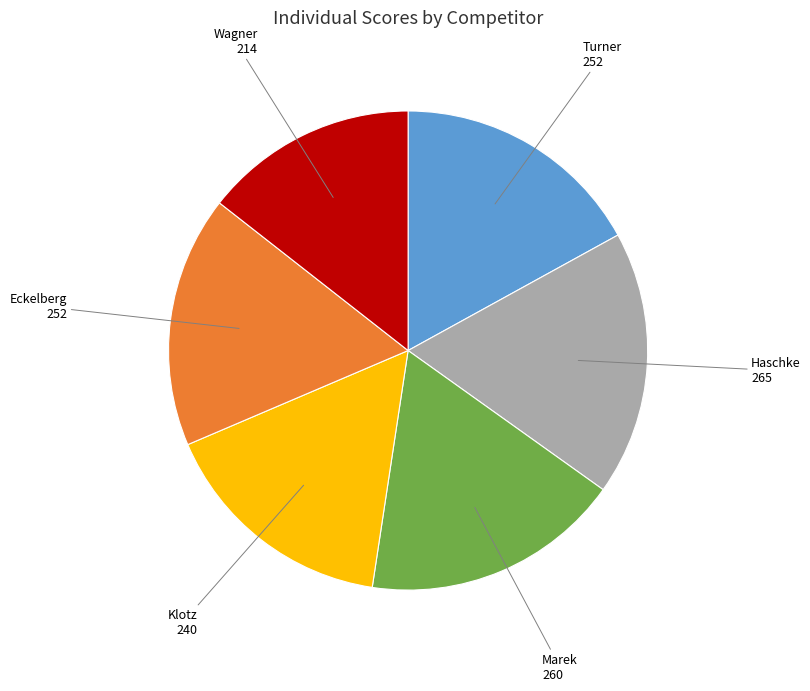

Is there any slice that represents more than half of the pie?

No